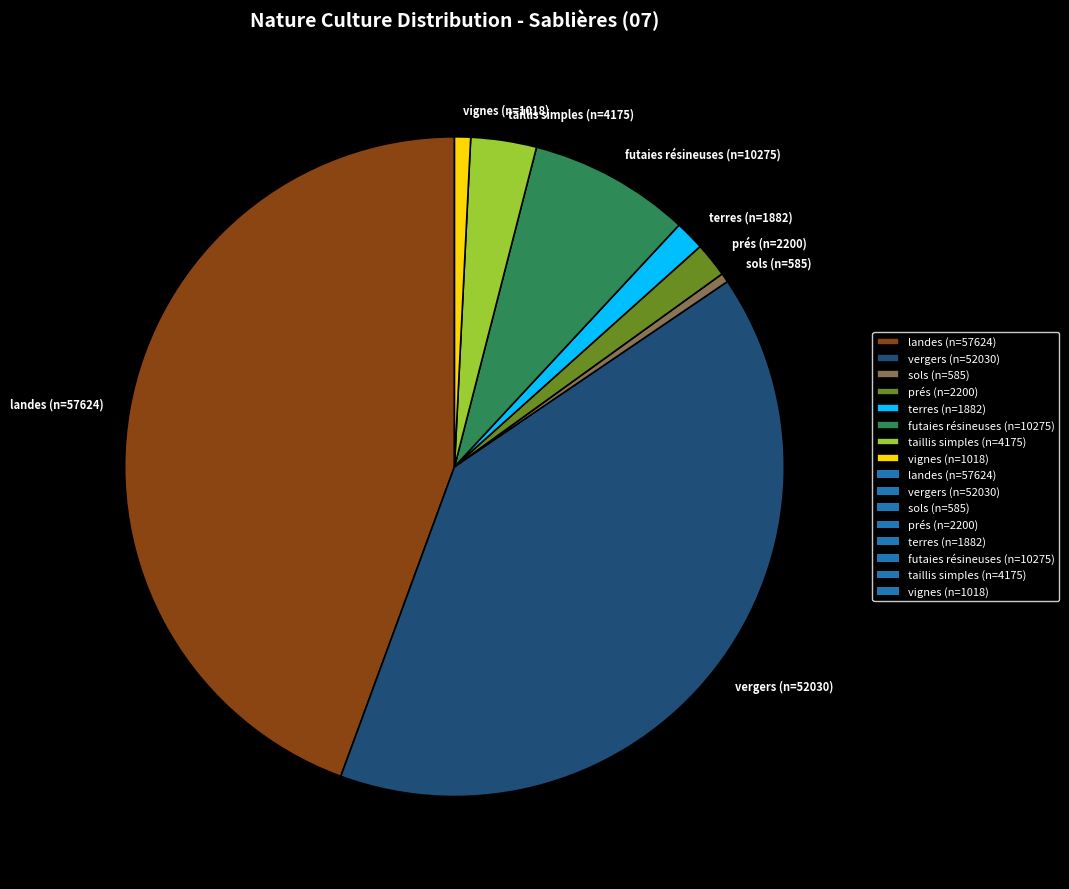

How many slices are in this pie chart?

8